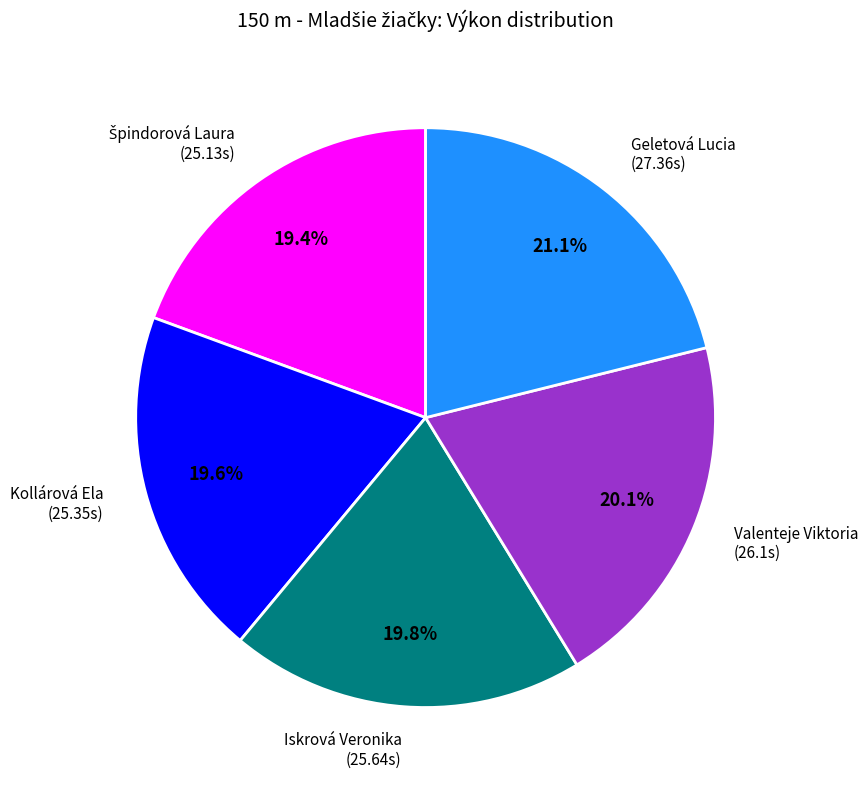

Which slice is the largest?

Geletová Lucia